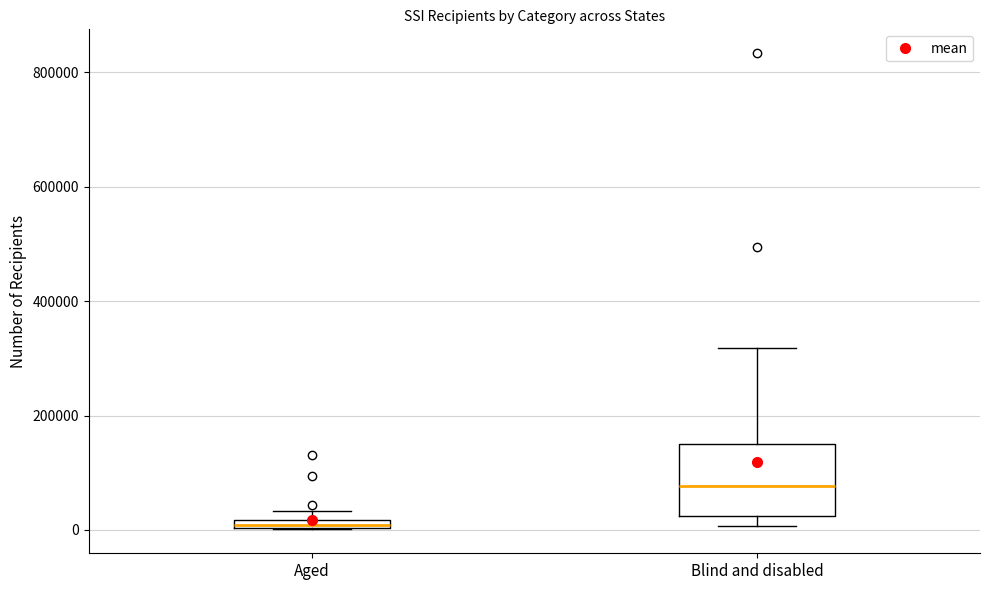

Which box is the tallest, from its lower edge to its upper edge?

Blind and disabled